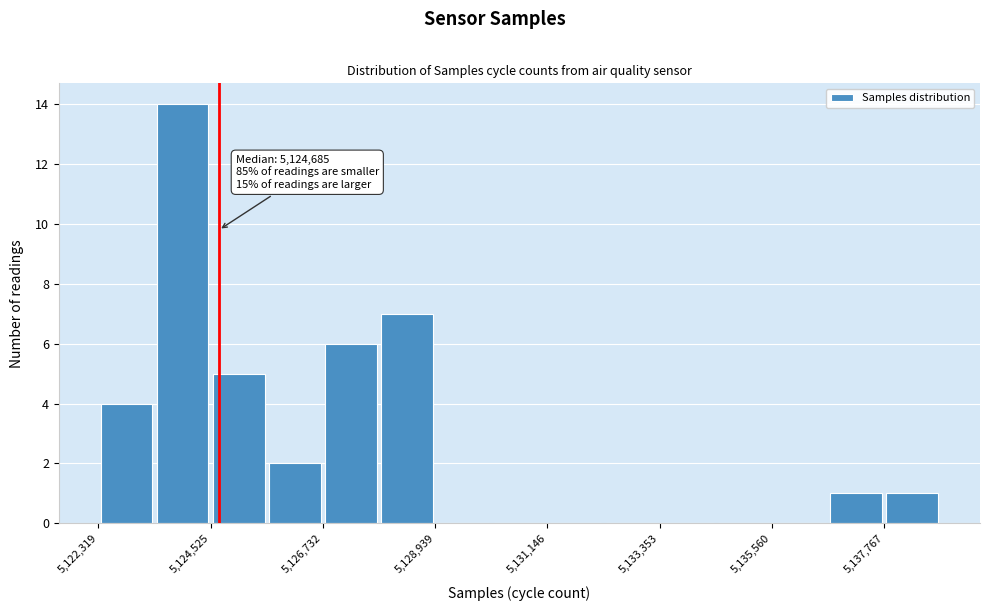

Read against the x-axis, roughly where is the centre of the tallest bar?

5124000